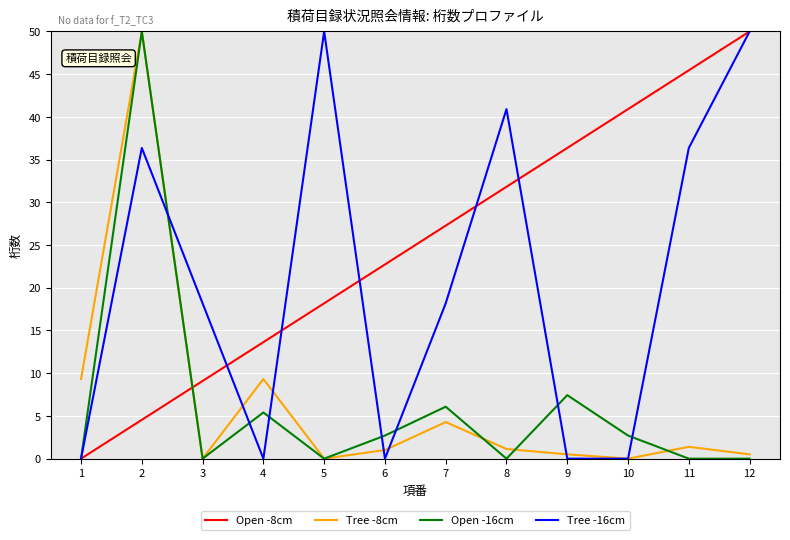

What is the average value of the Open -16cm series?

6.2